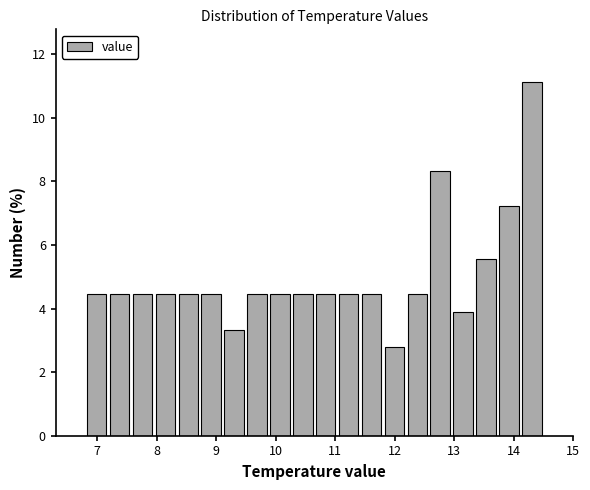

Around what value on the x-axis is the tallest bar? Give the approximate position of its centre, as read against the axis.

14.3